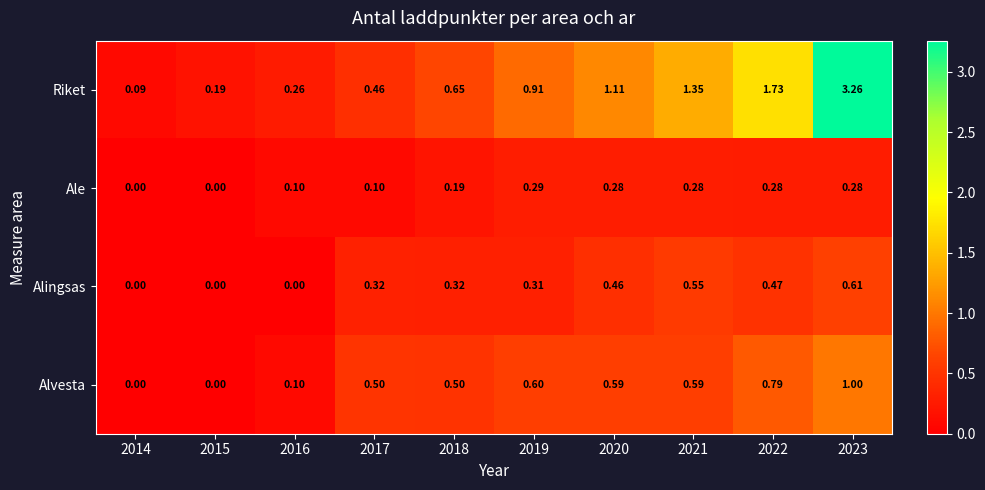

Which series changed the most between 2014 and 2022?

Riket